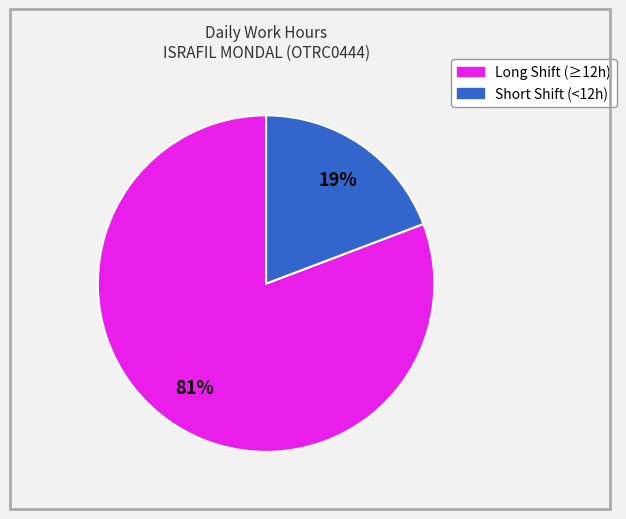

How many slices are in this pie chart?

2